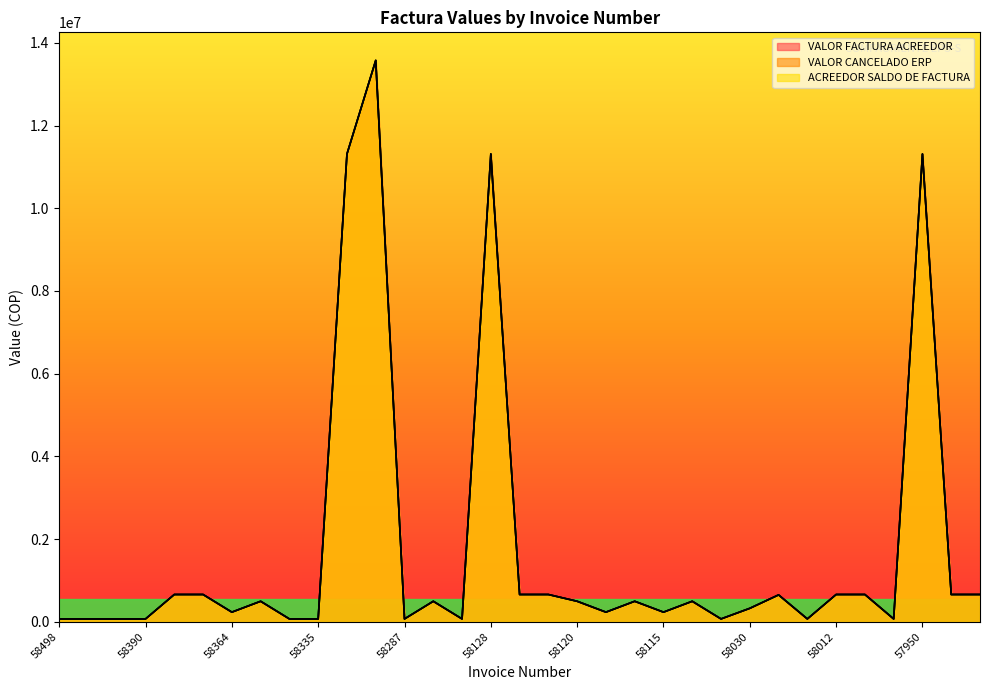

What is the difference between the maximum and minimum values in the ACREEDOR SALDO DE FACTURA series?

13505000